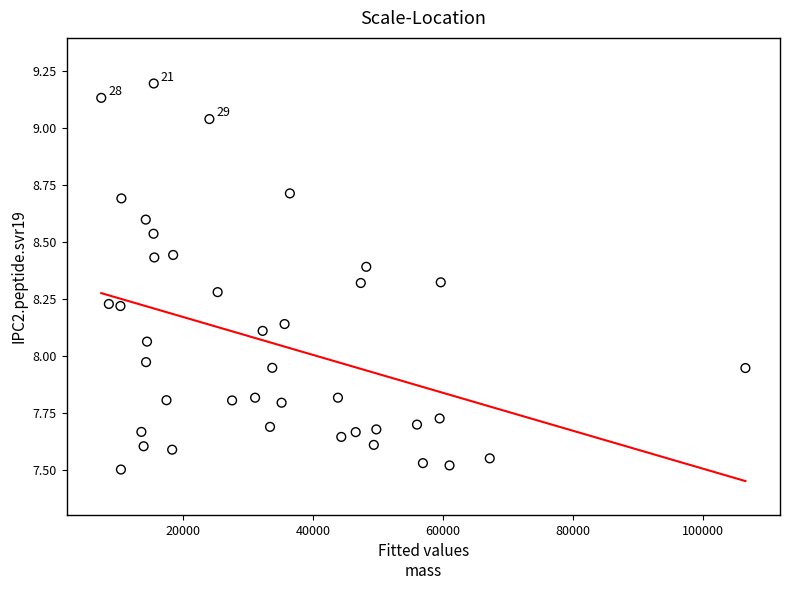

What is the range of Y values (max minus min)?

1.7